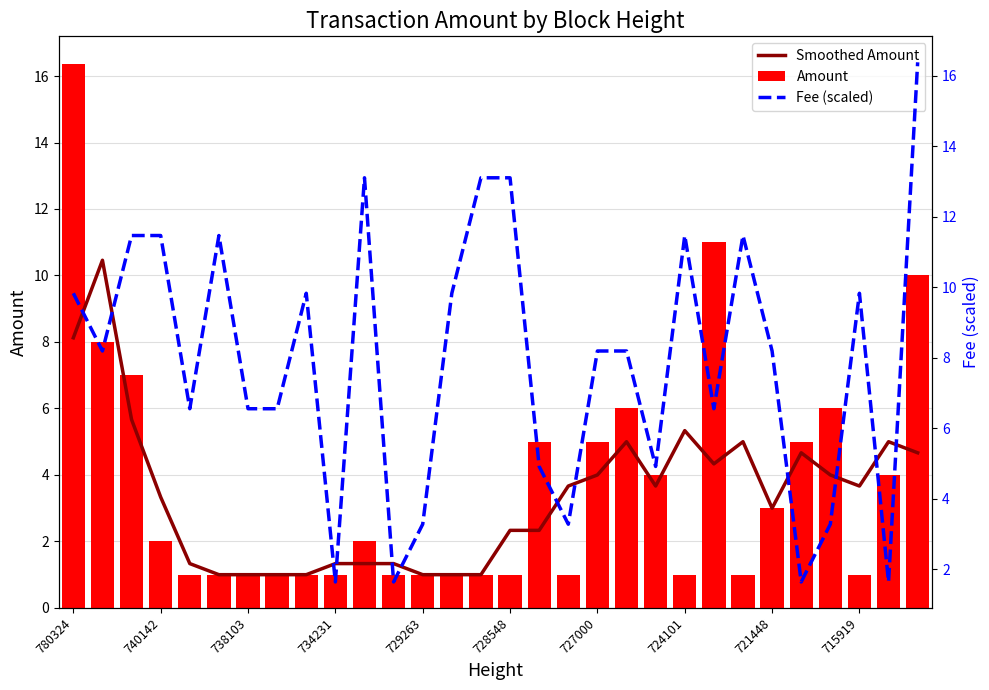

At which category is the sum across all series the highest?

780324